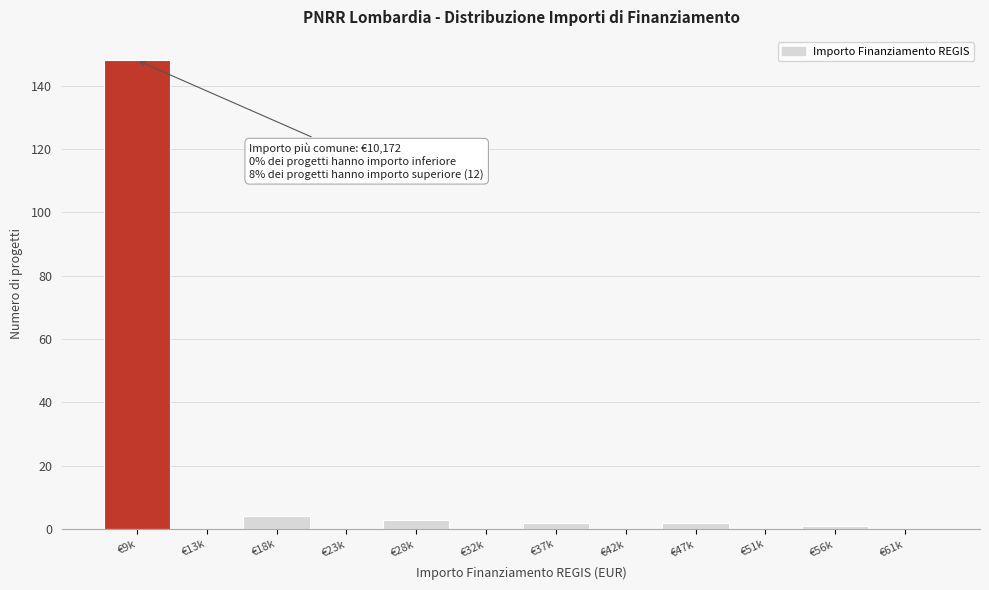

Reading left to right, what are all the values shown in this chart?

€9k=148	€13k=0	€18k=4	€23k=0	€28k=3	€32k=0	€37k=2	€42k=0	€47k=2	€51k=0	€56k=1	€61k=0